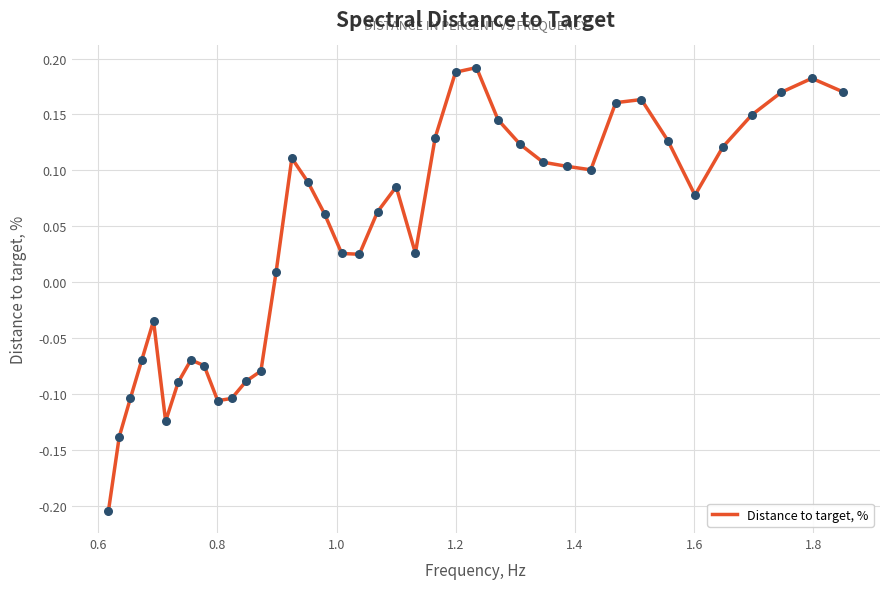

What is the difference between the maximum and minimum values?

0.4